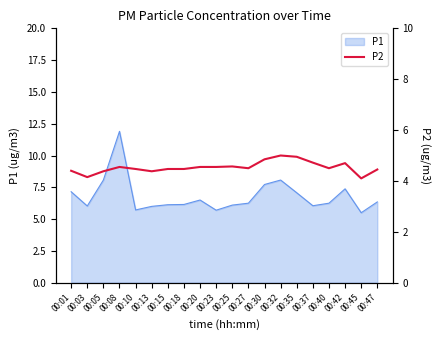

The P1 series shows 11.1 at 00:47. True or false?

False